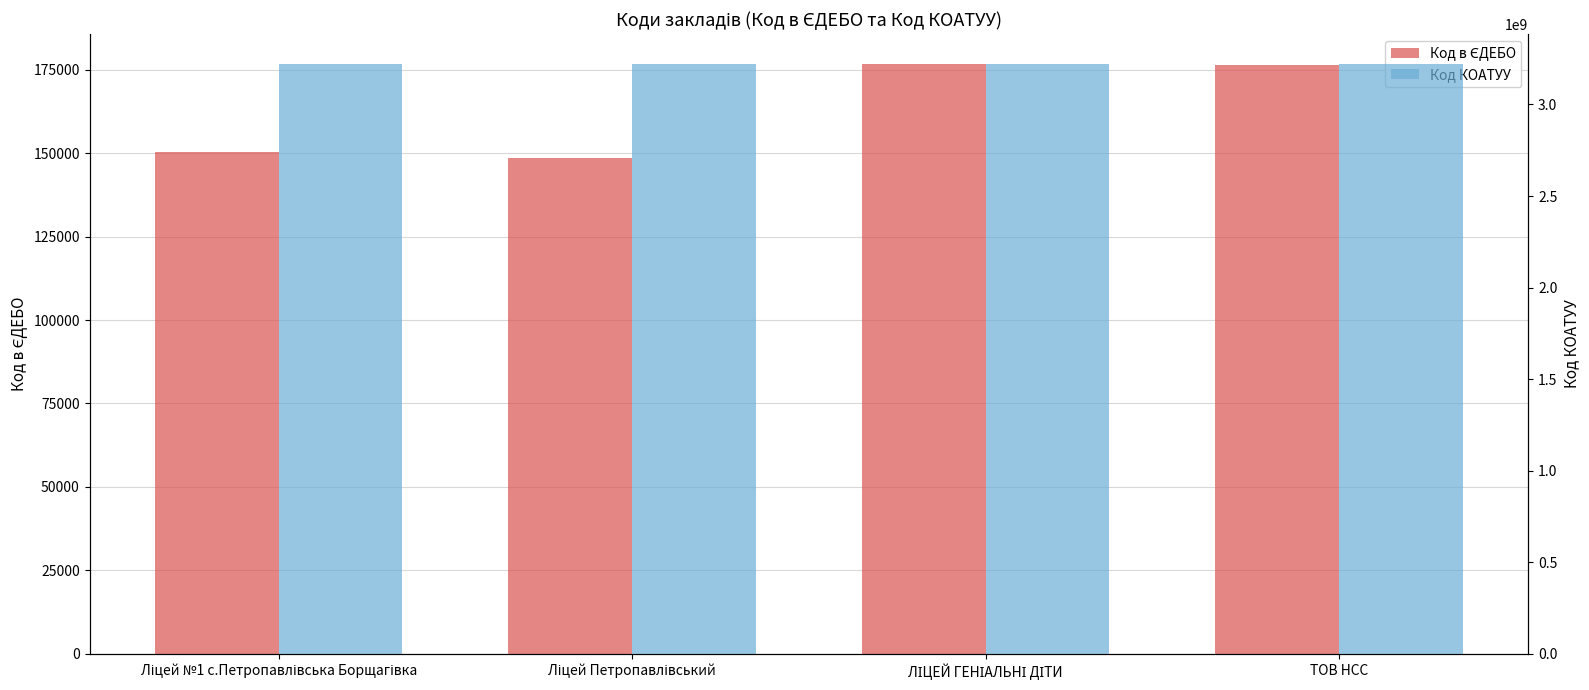

How many values in the Код в ЄДЕБО series are below 176553?

2